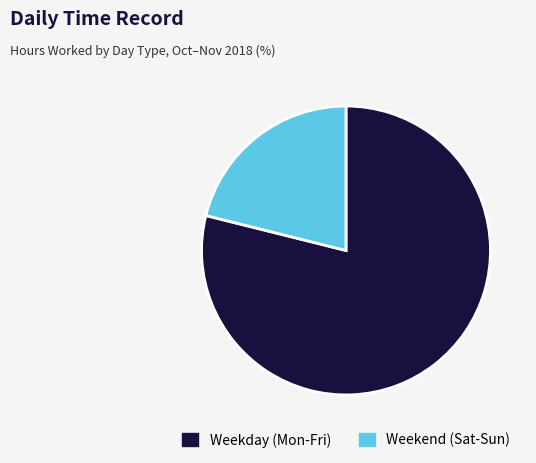

Count the number of slices in the pie.

2